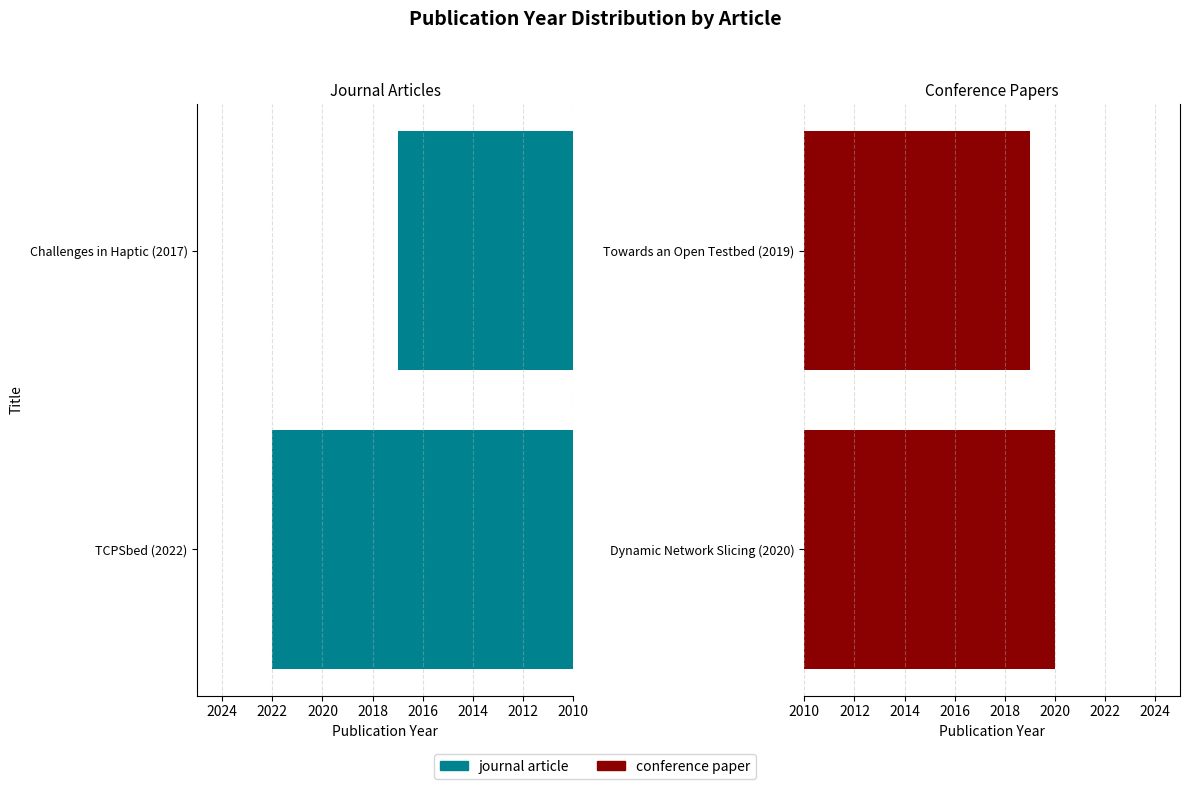

True or false: journal article has a value of 2022 at TCPSbed (2022).

True